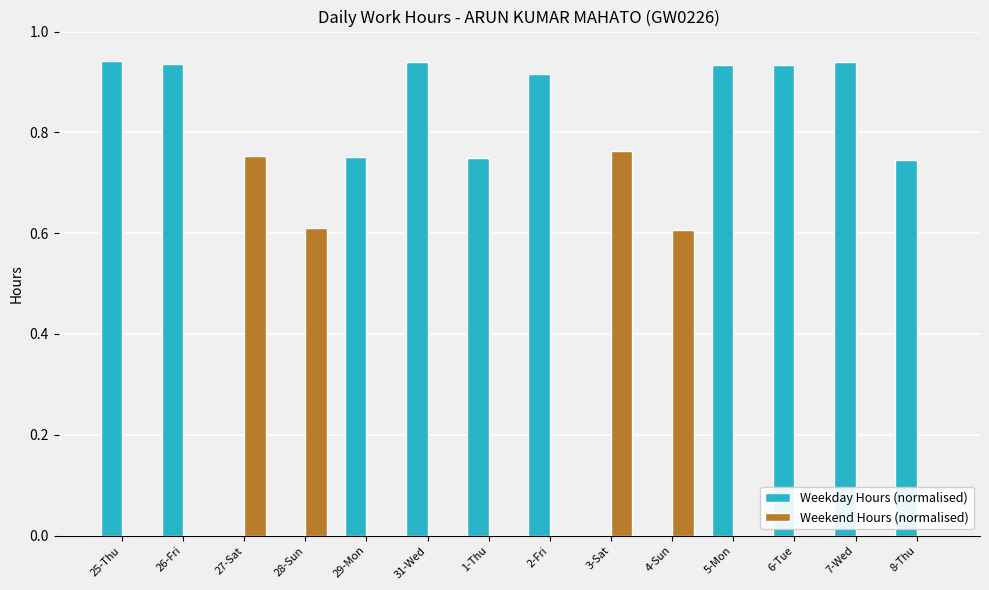

What is the sum of all Weekend Hours (normalised) values?

2.7